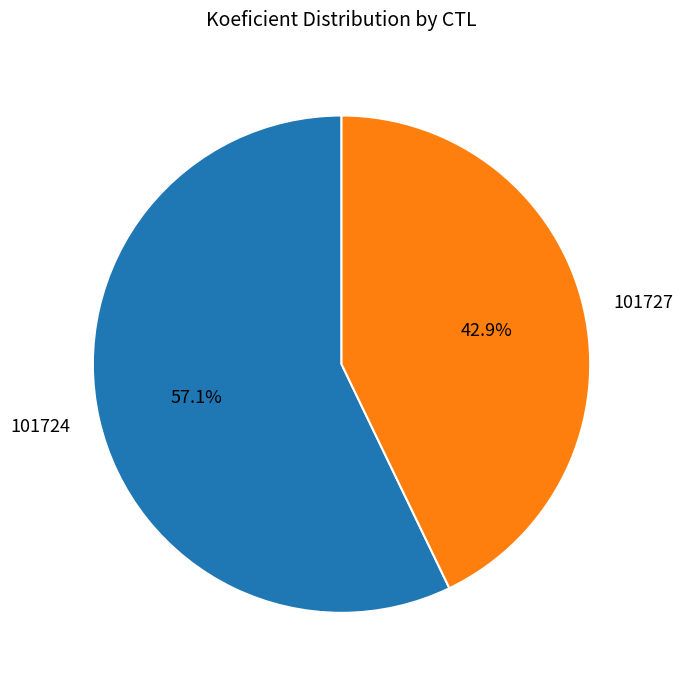

Does 101727 represent more than half of the total?

No